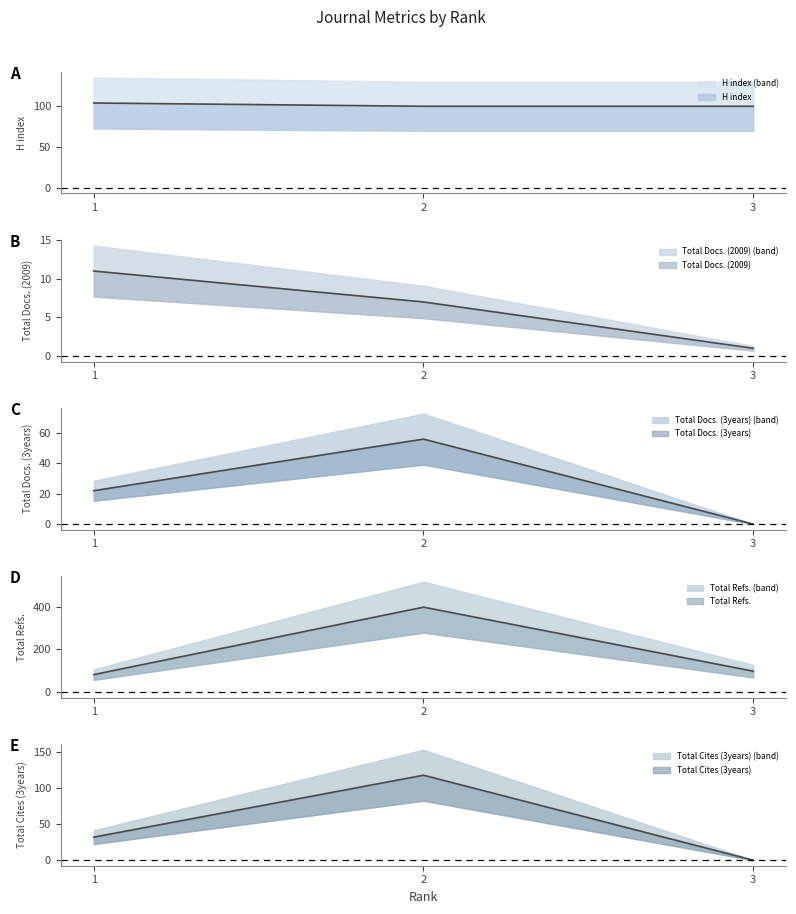

Is the value of Total Refs. at 2 greater than the value of Total Docs. (2009) at 2?

Yes